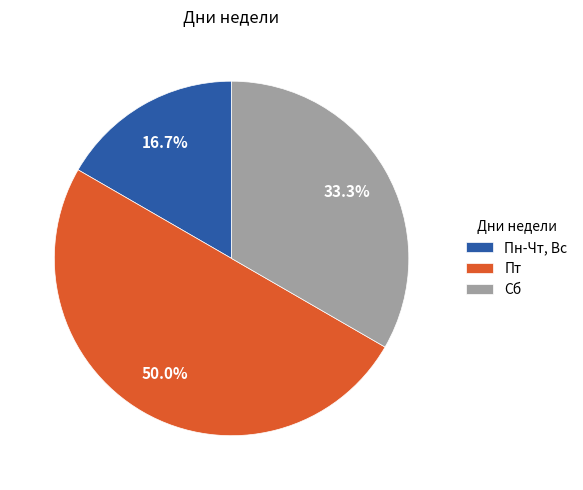

The Пн-Чт, Вс slice represents 17% of the pie. True or false?

True